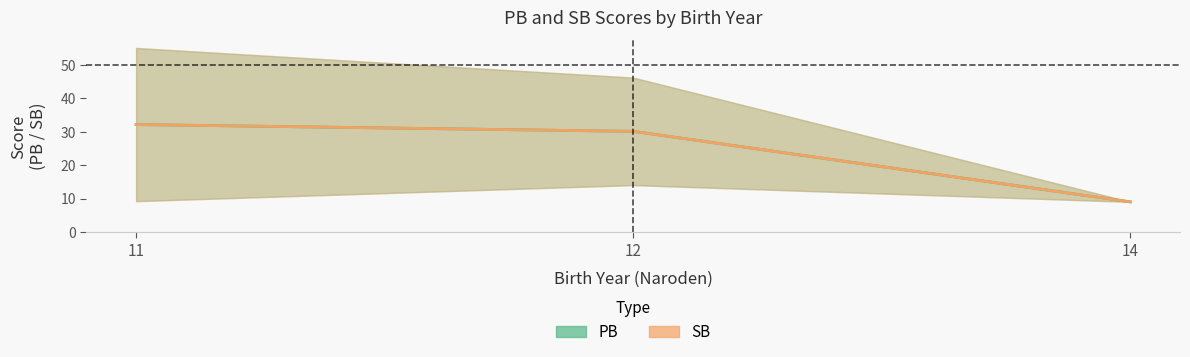

What is the average value of the SB mean series?

23.8